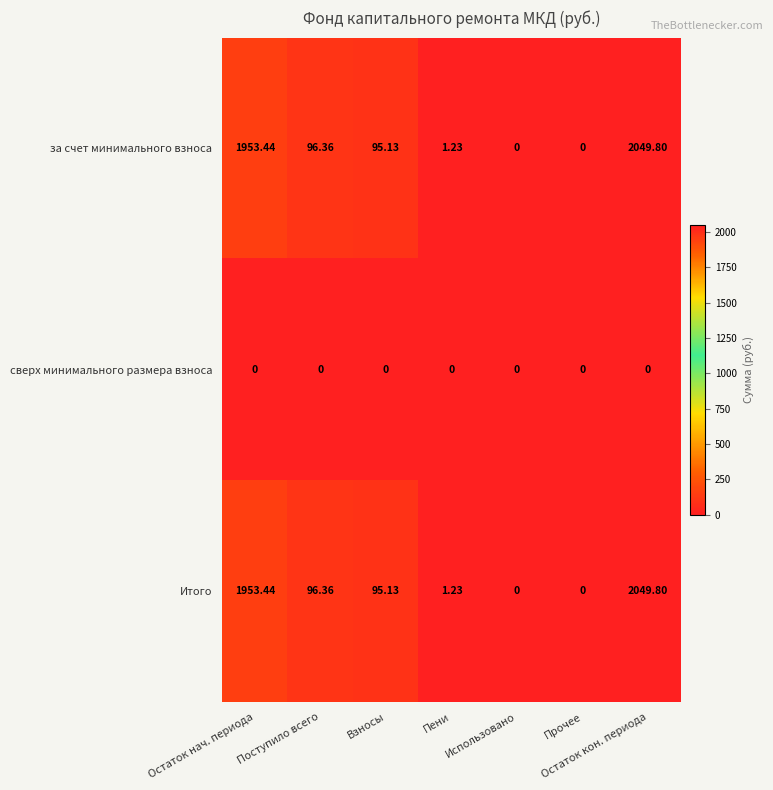

At which label is за счет минимального взноса closest to 1024?

Поступило всего